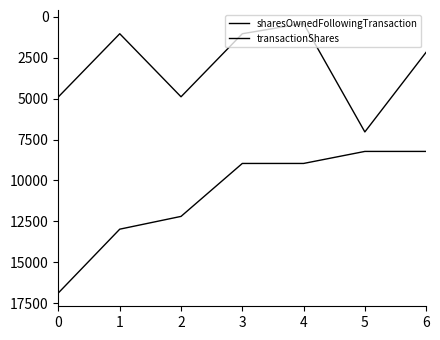

What is the spread (max minus min) of values at 0?

11977